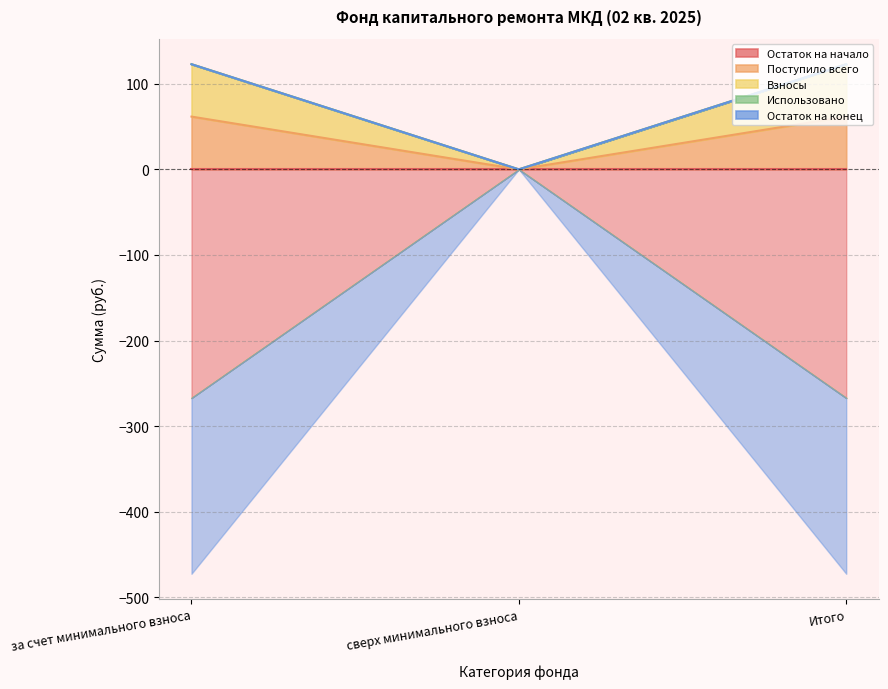

How many positive values does the Поступило всего series have?

2